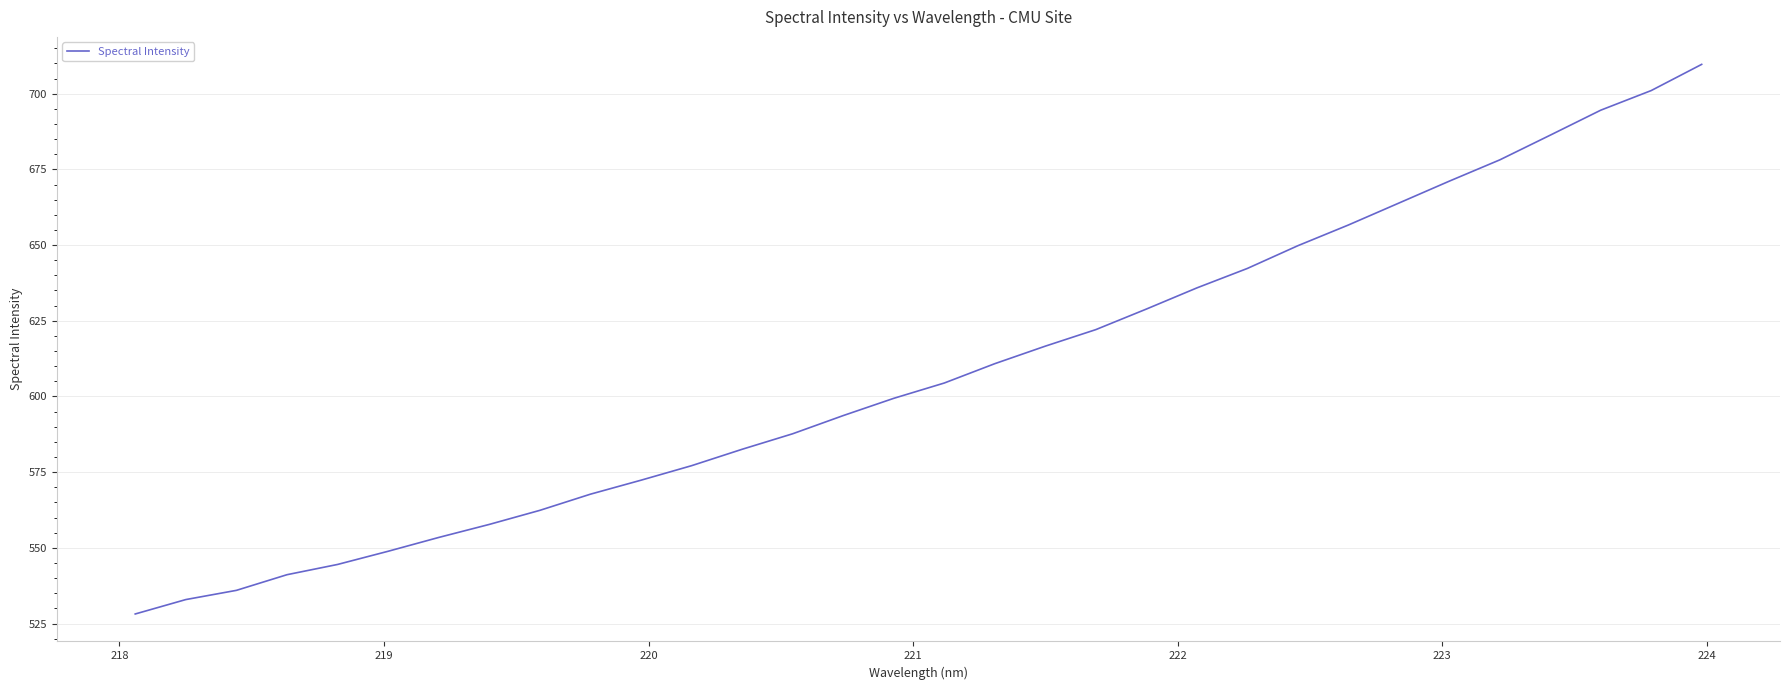

What is the difference between the maximum and second lowest values?

176.8